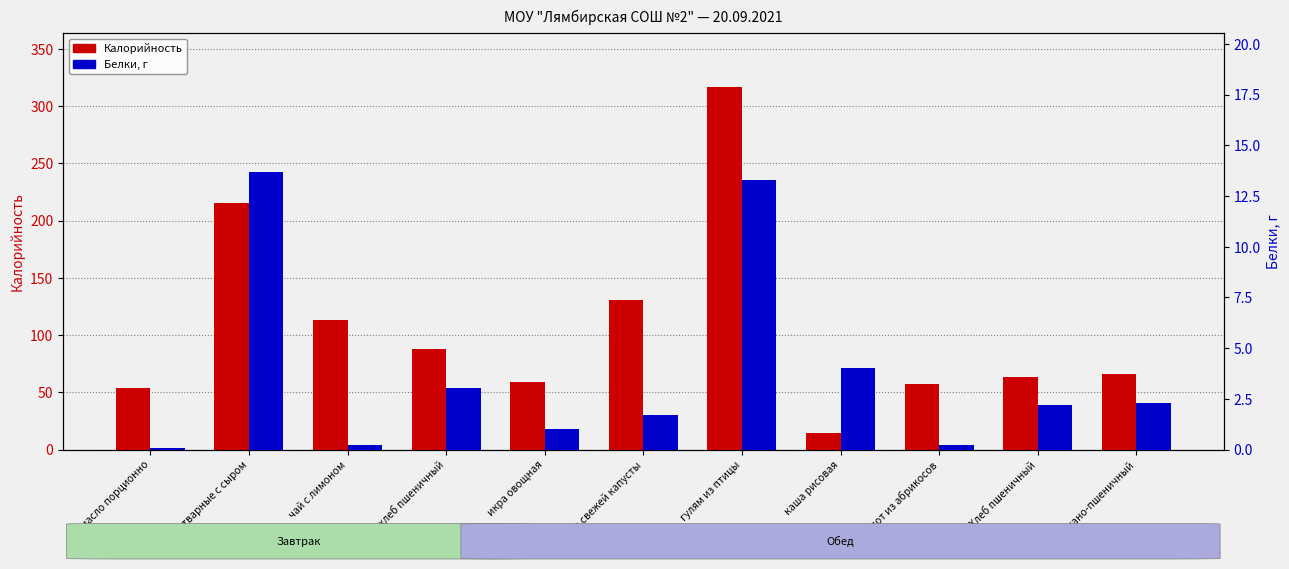

What is the approximate value of Белки at компот из абрикосов?

0.2